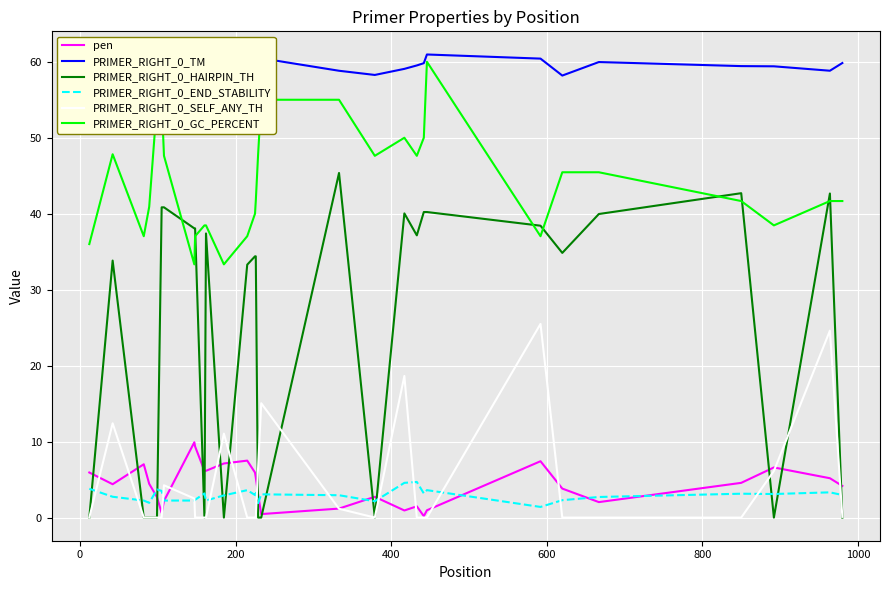

What is the highest value of the PRIMER_RIGHT_0_HAIRPIN_TH series?

45.4